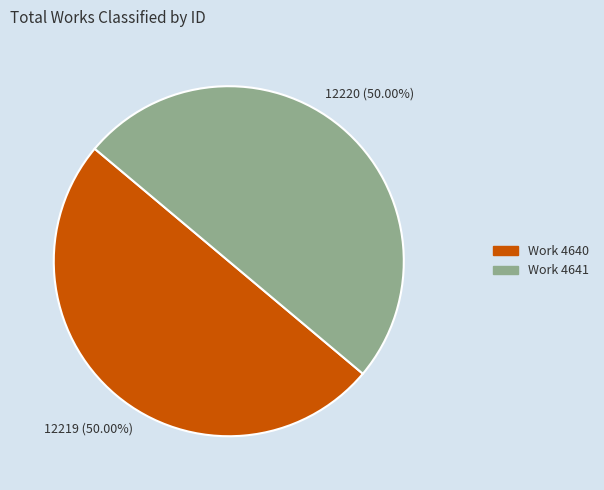

What is the ratio of the value at Work 4641 to the value at Work 4640?

1.0